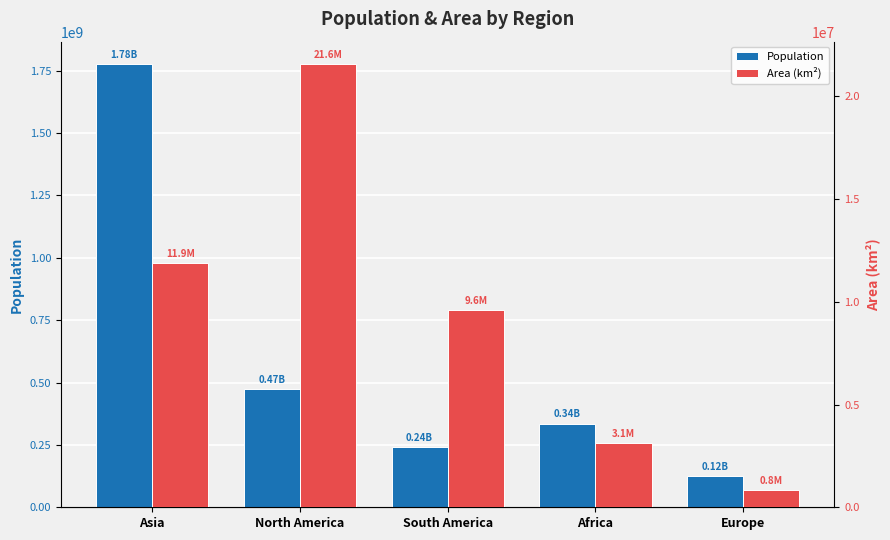

What is the sum of the Population values at Asia and North America?

2250468037.0